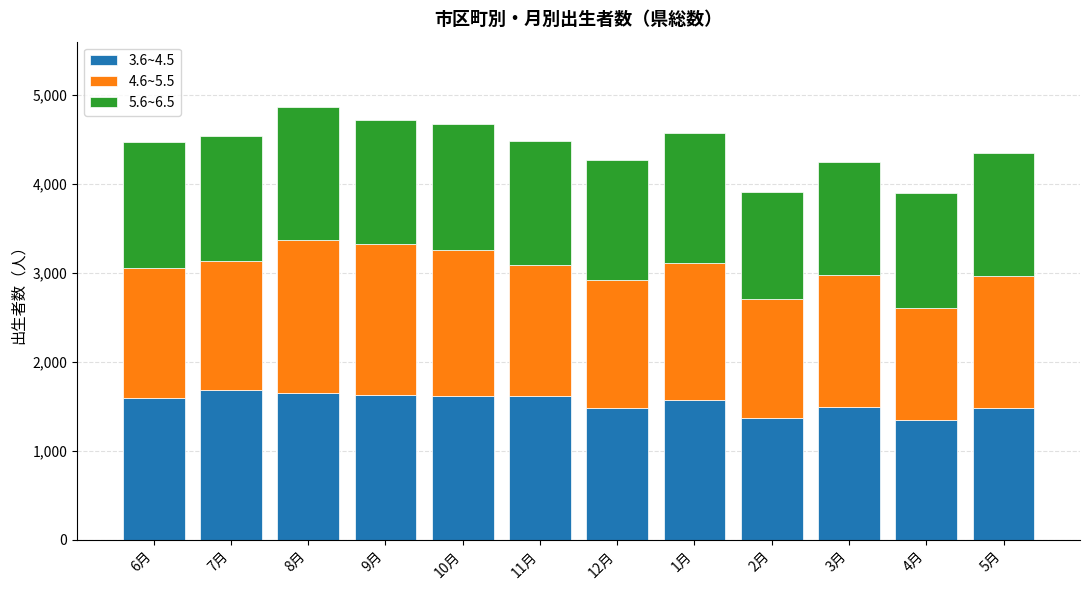

How many bars are there in total?

12